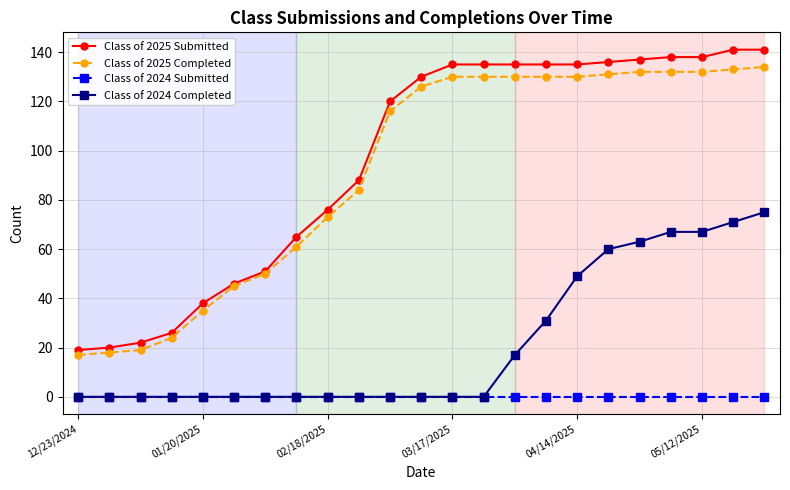

Rank the series by their maximum value, from lowest to highest.

Class of 2024 Submitted, Class of 2024 Completed, Class of 2025 Completed, Class of 2025 Submitted